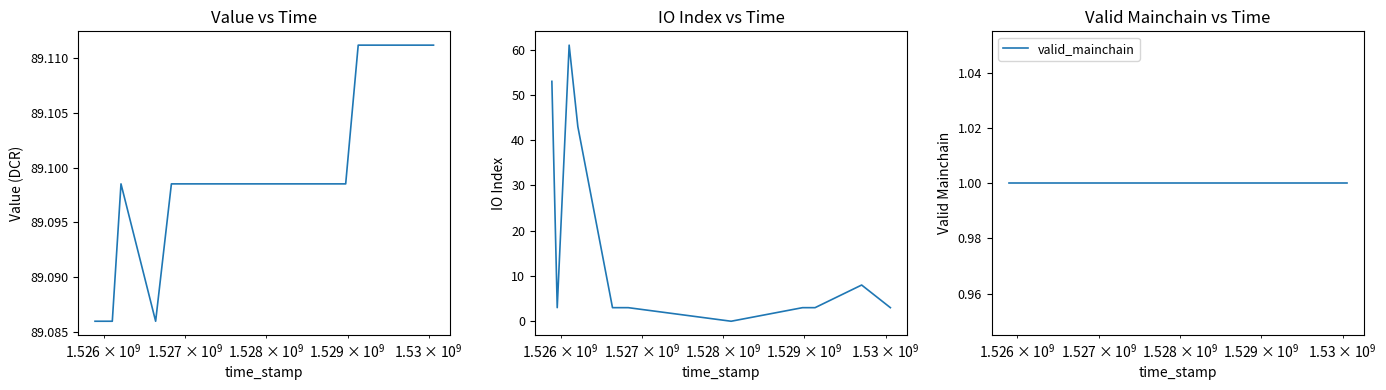

True or false: io_index and valid_mainchain intersect in this chart.

True